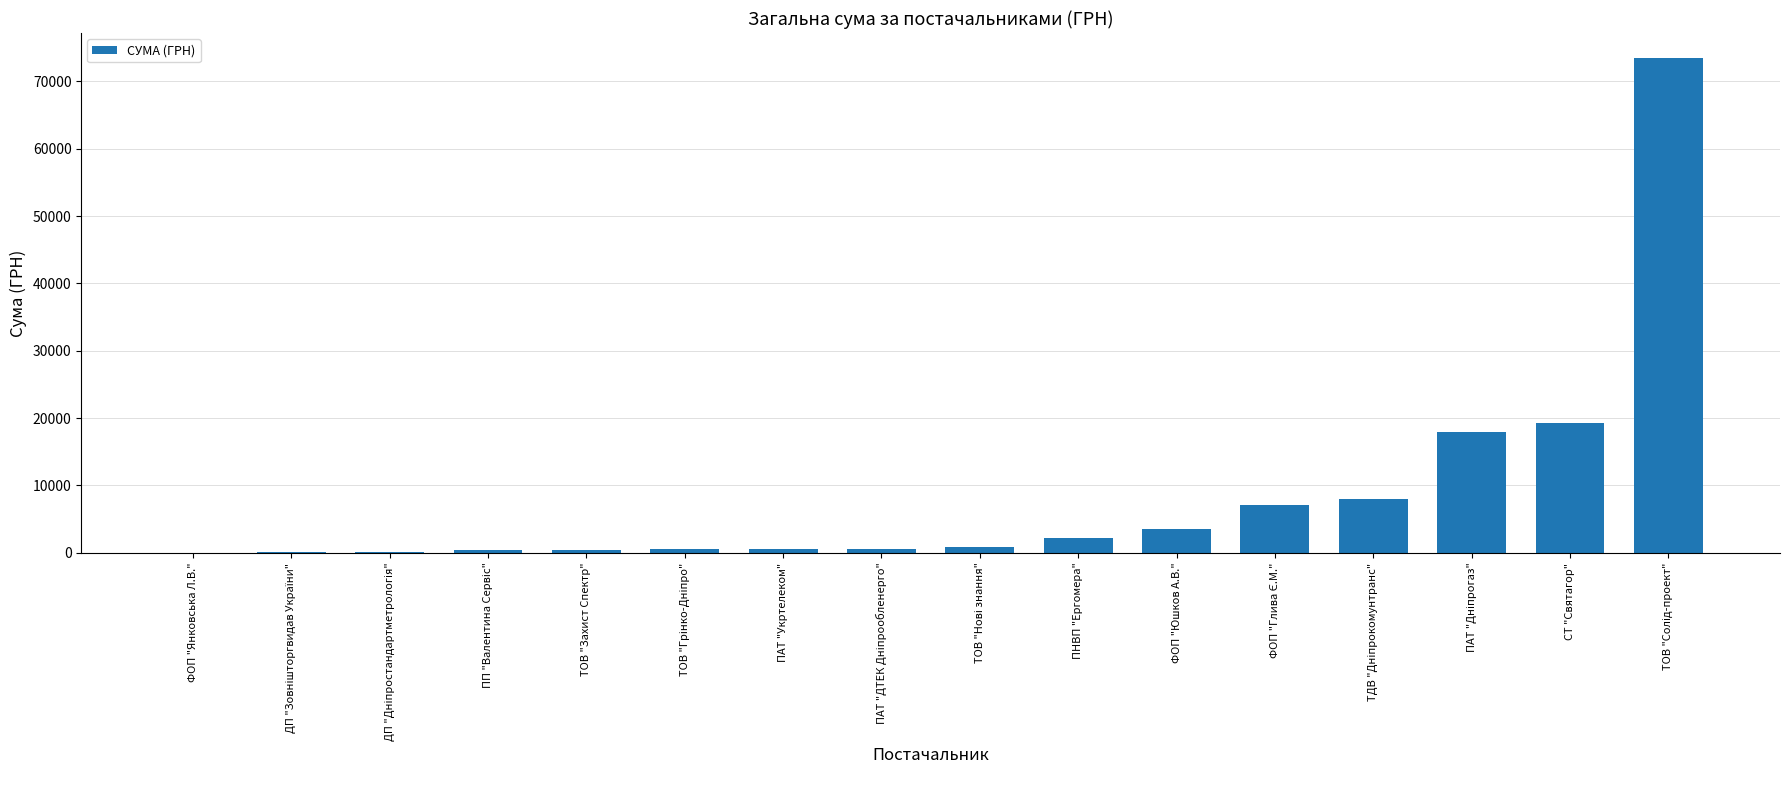

What is the maximum value shown in the chart?

73490.0